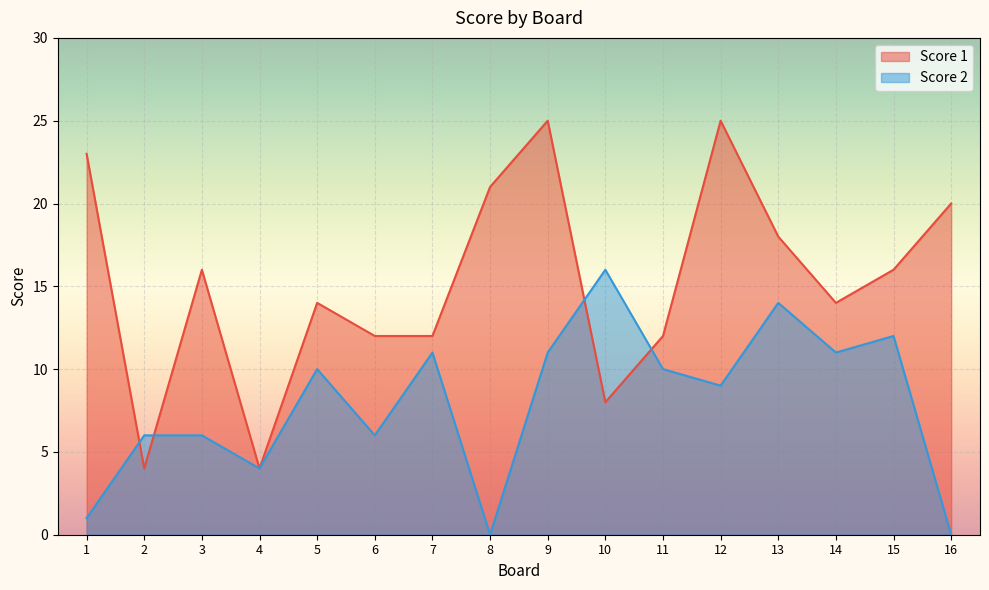

Where is Score 2 nearest to the value 8?

12